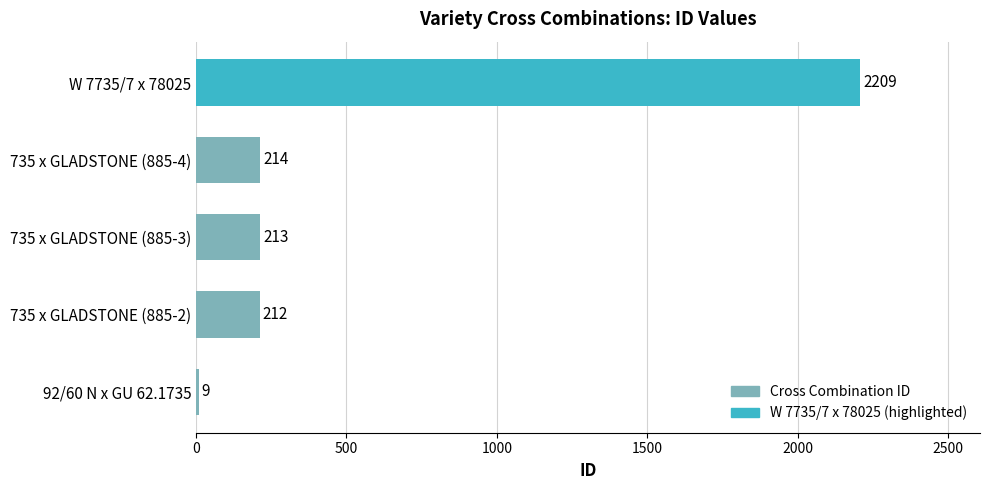

List the labels in order of value, smallest first.

92/60 N x GU 62.1735, 735 x GLADSTONE (885-2), 735 x GLADSTONE (885-3), 735 x GLADSTONE (885-4), W 7735/7 x 78025